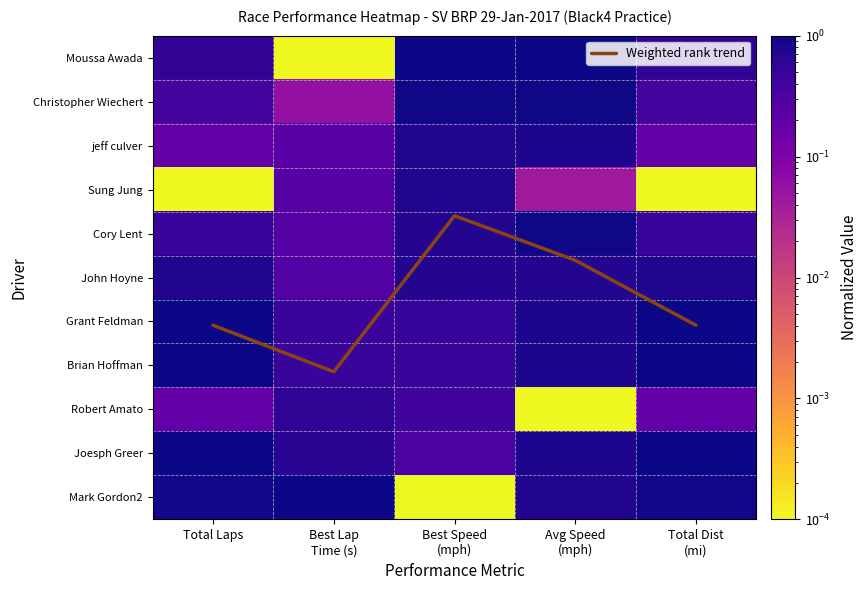

List the series in order of their peak value, highest first.

Weighted rank trend, Moussa Awada, Grant Feldman, Brian Hoffman, Joesph Greer, Mark Gordon2, Cory Lent, Christopher Wiechert, jeff culver, John Hoyne, Sung Jung, Robert Amato